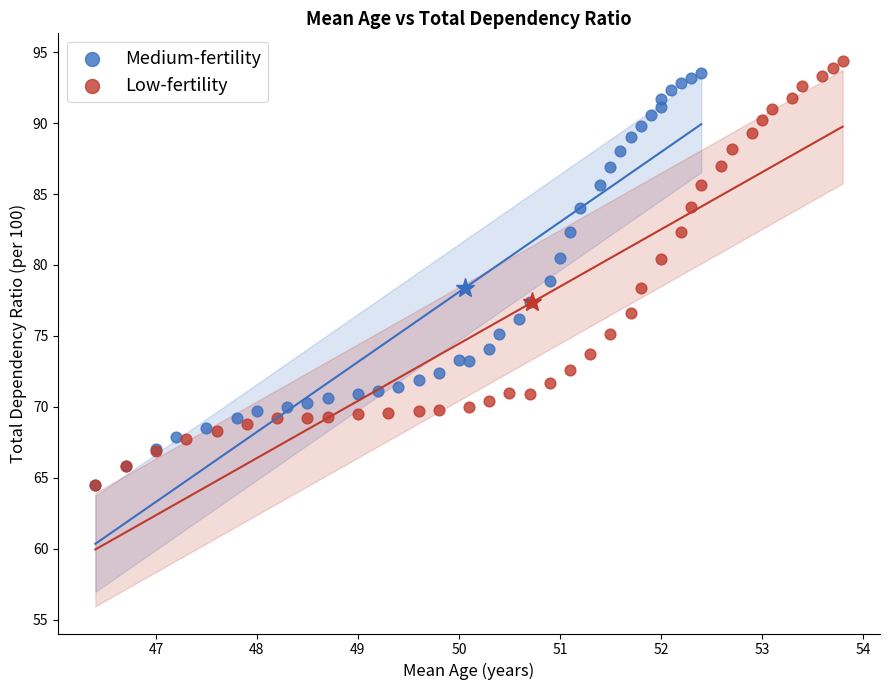

Which series has the largest Y range (max minus min)?

Low-fertility